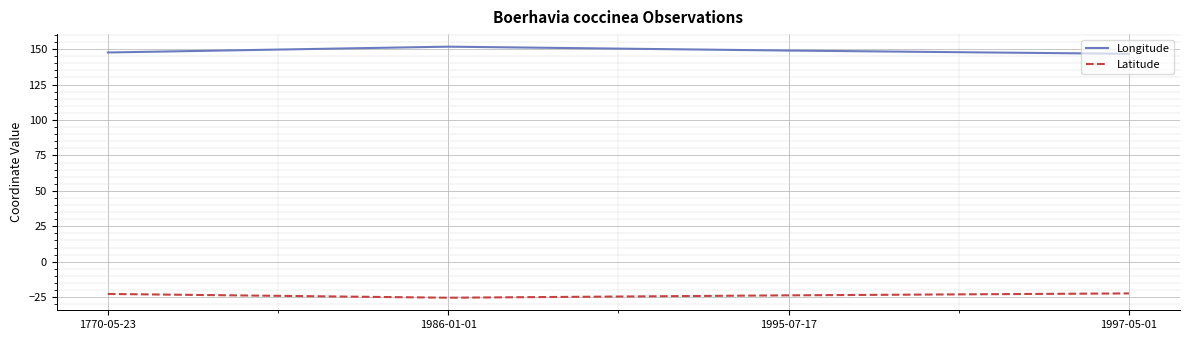

Is the value of Latitude at 1995-07-17 greater than the value of Longitude at 1997-05-01?

No